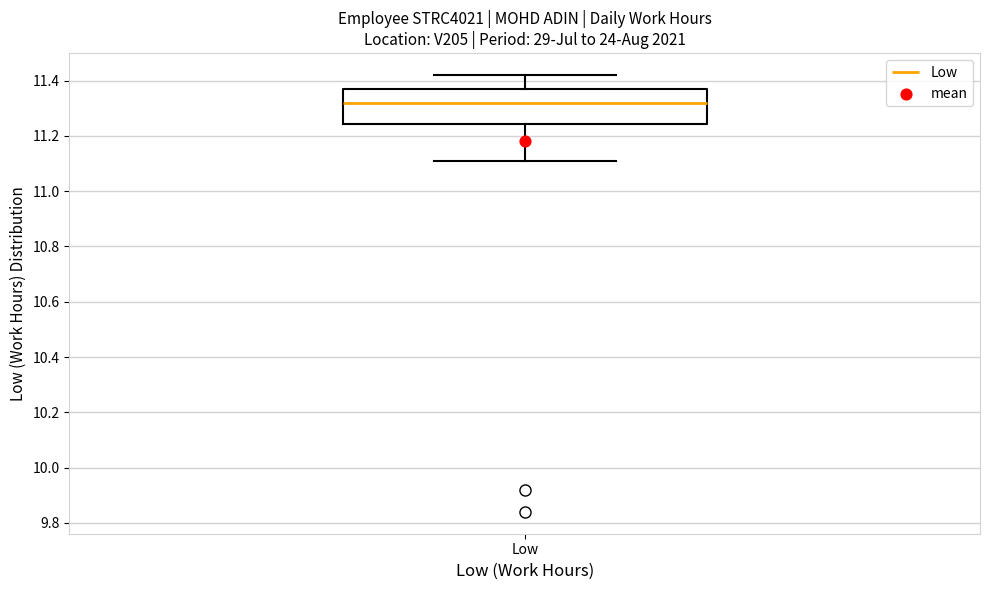

Read this box plot against the y-axis: the position of the median line, the range covered by the box, and the ends of both whiskers. The values are not printed on the chart, so give them approximately, as read against the axis.

median 11.32, box 11.24 to 11.36, whiskers 11.12 to 11.42